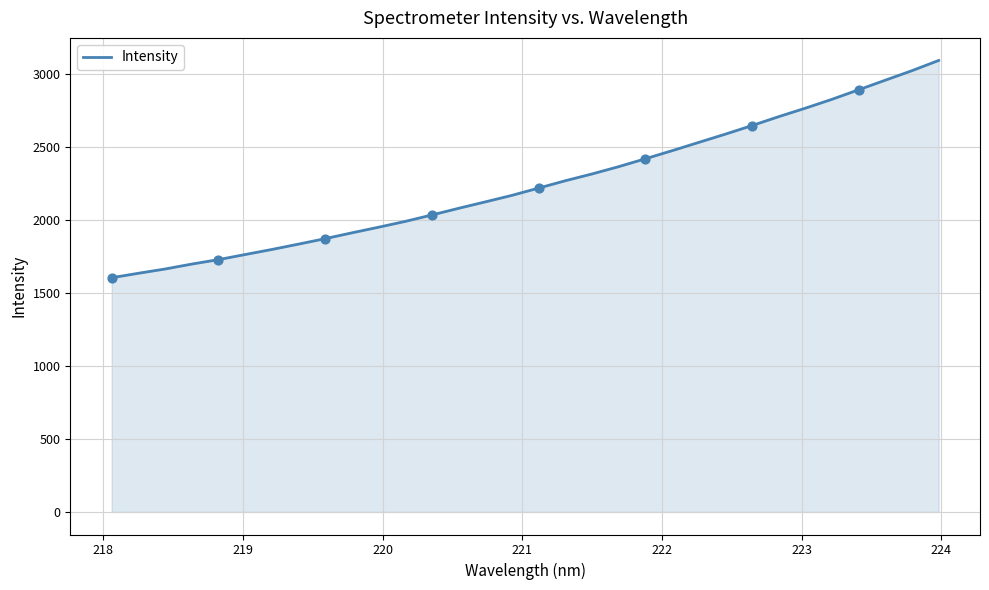

What is the difference between the maximum and minimum values?

1489.8